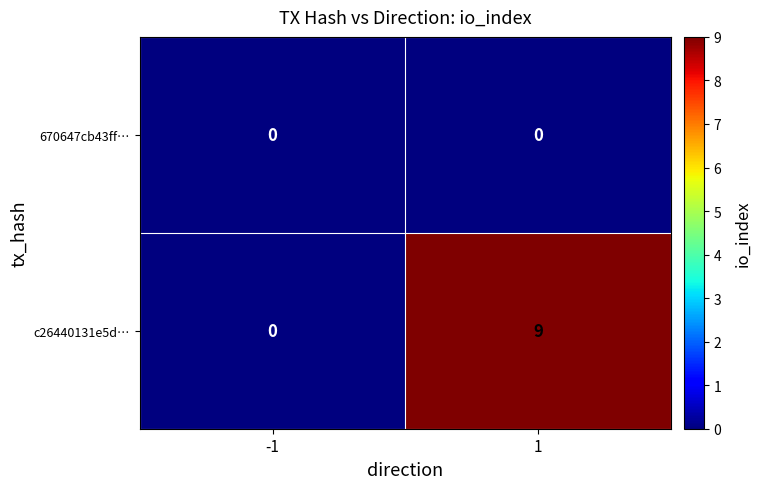

Which series has the largest total across all categories?

c26440131e5d…